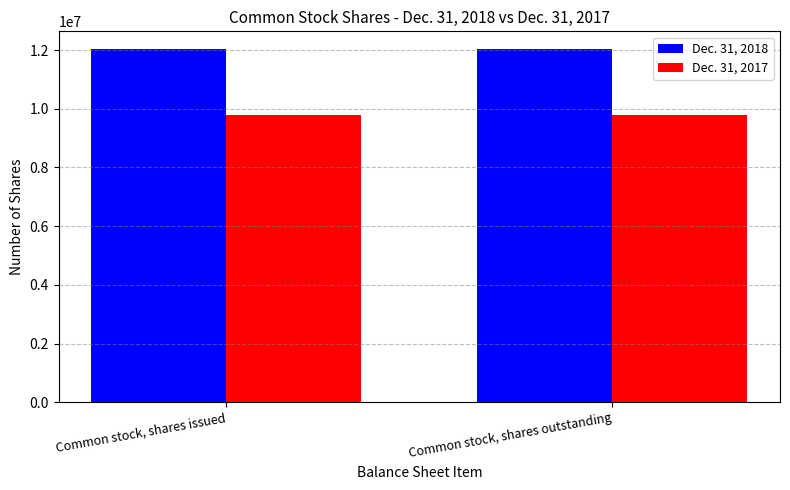

Does the chart contain stacked bars?

No